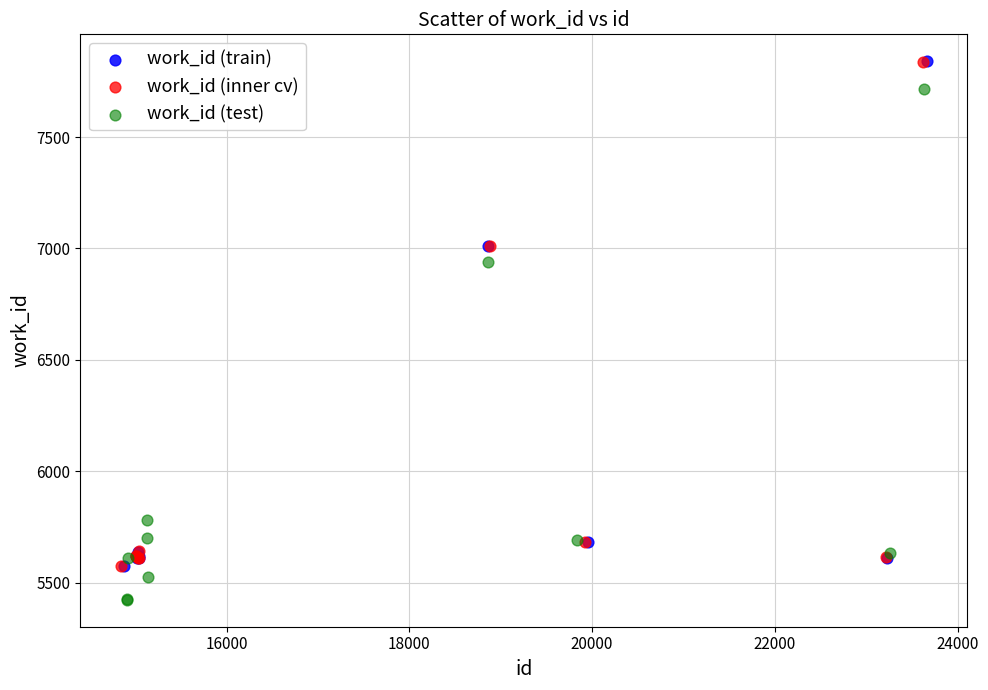

Which series contains the lowest Y value?

work_id (test)